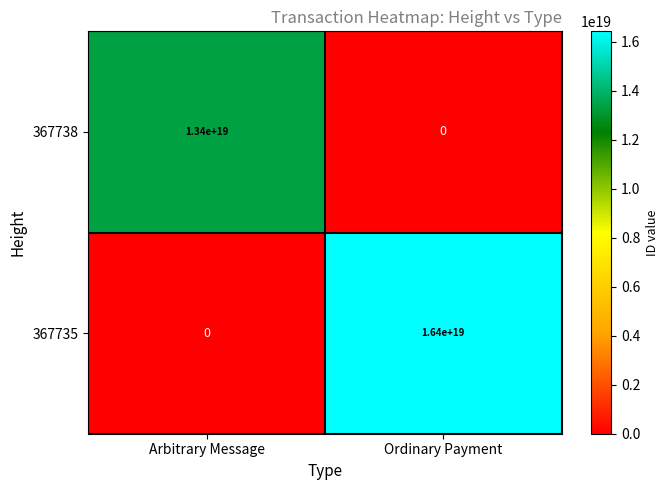

Which series changed the most between Arbitrary Message and Ordinary Payment?

367735